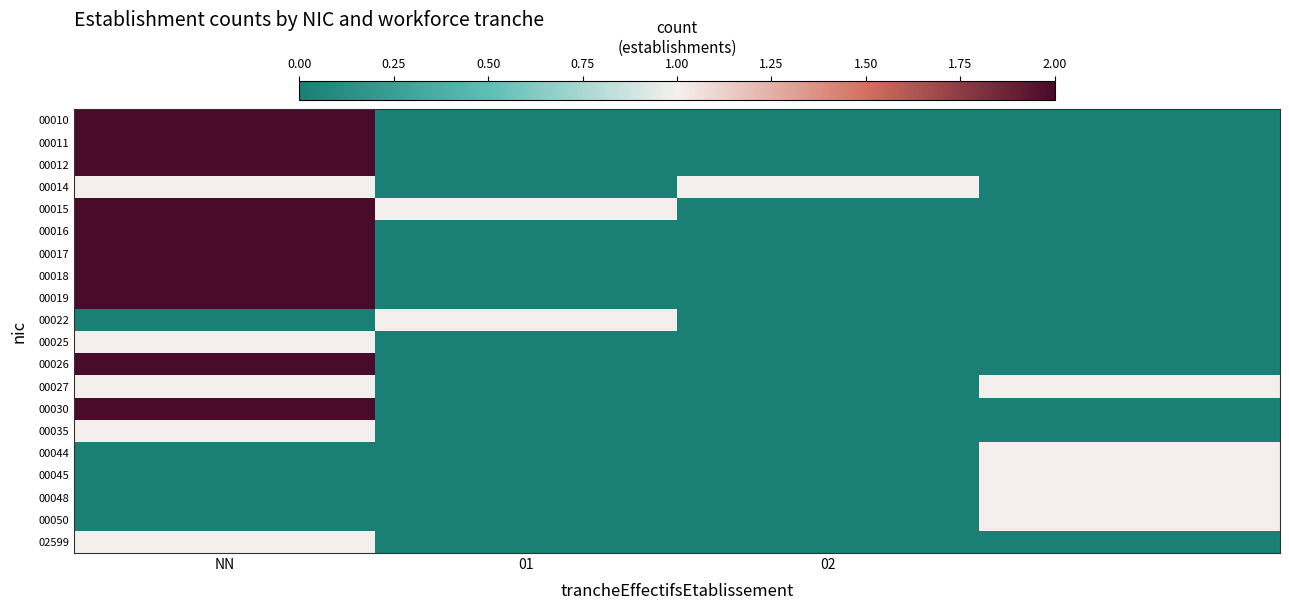

At which category is the sum across all series the highest?

NN